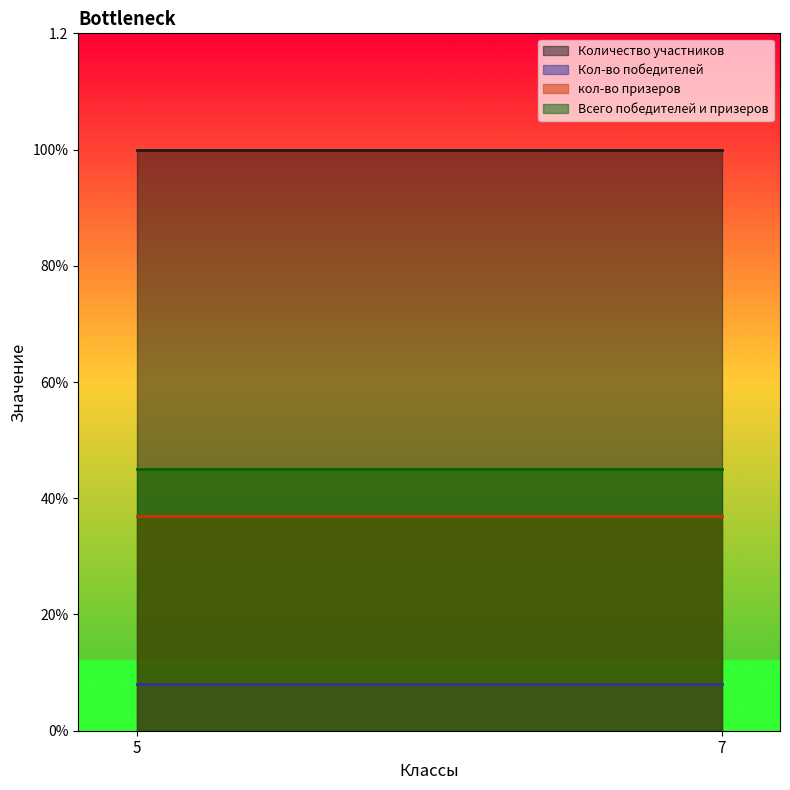

Rank the series by their maximum value, from lowest to highest.

Кол-во победителей, кол-во призеров, Всего победителей и призеров, Количество участников